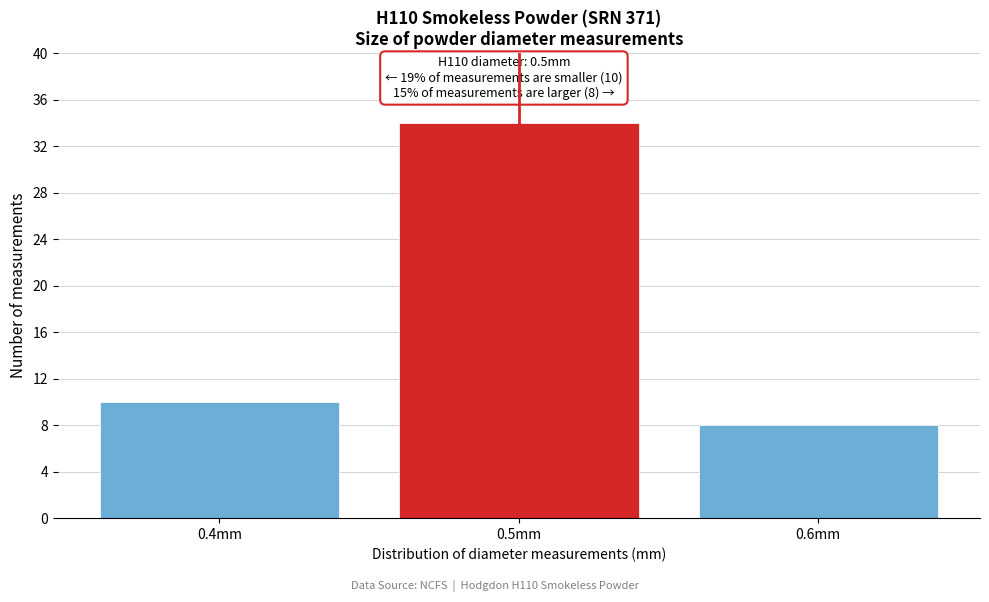

Over which range of the x-axis is the bar tallest?

0.45 to 0.55